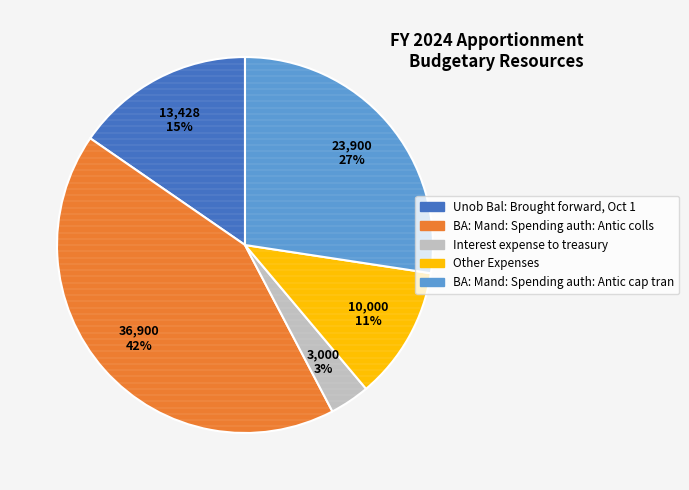

How many segments does this pie chart have?

5